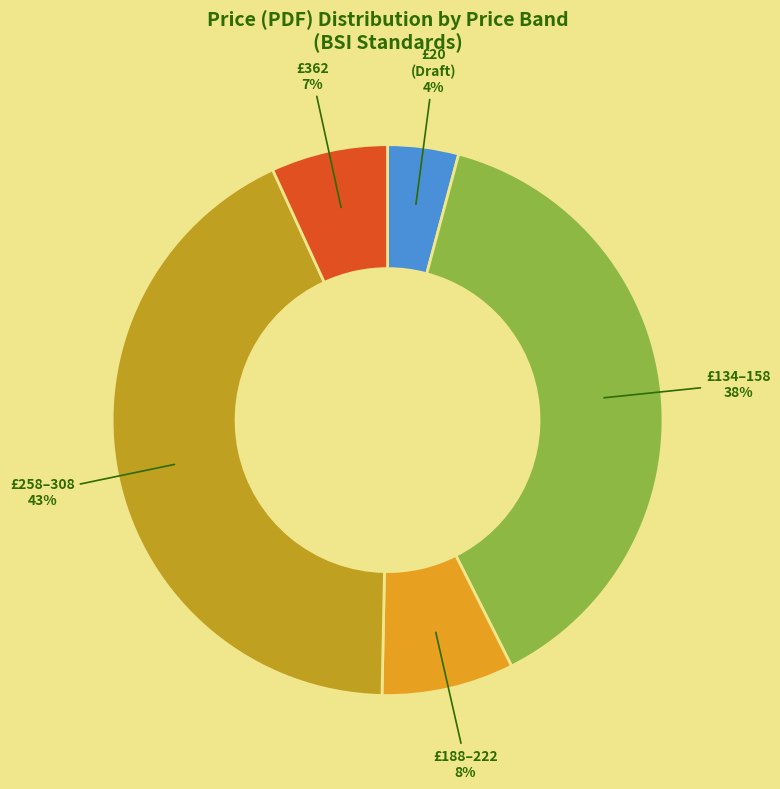

How many slices are in this pie chart?

5